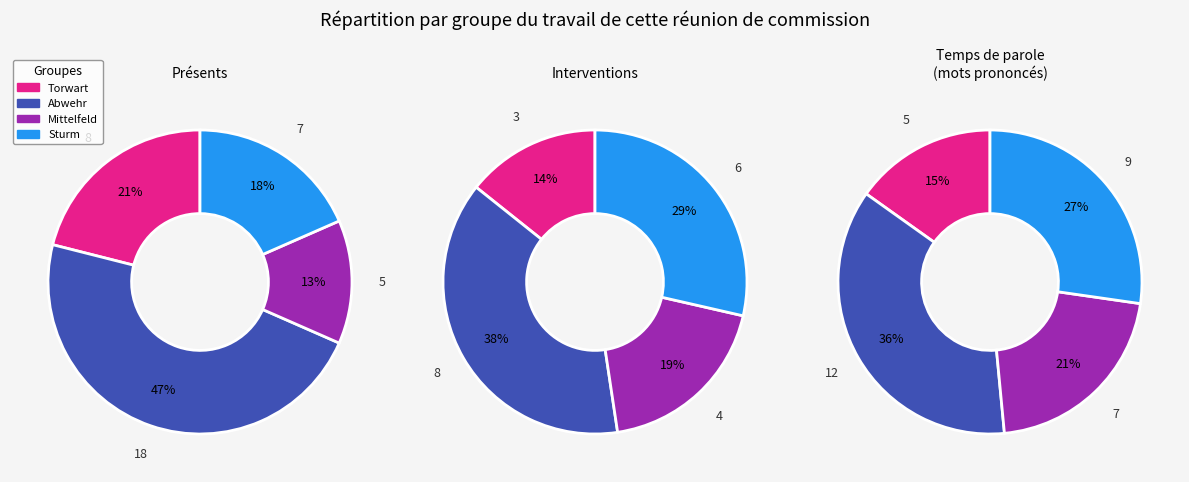

What portion of the pie excludes Abwehr?

61.5%